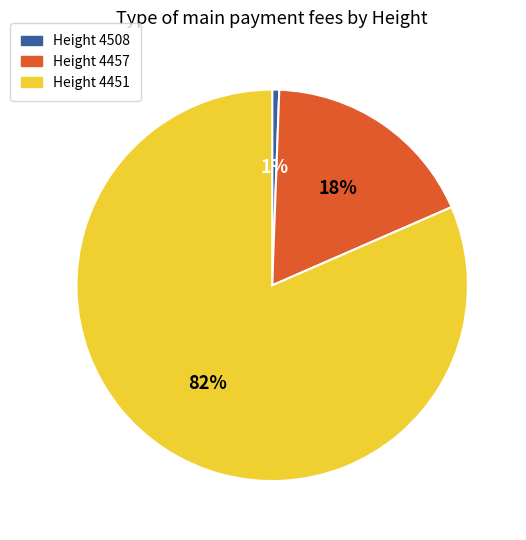

To the nearest percent, what percentage of the pie is Height 4508?

1%